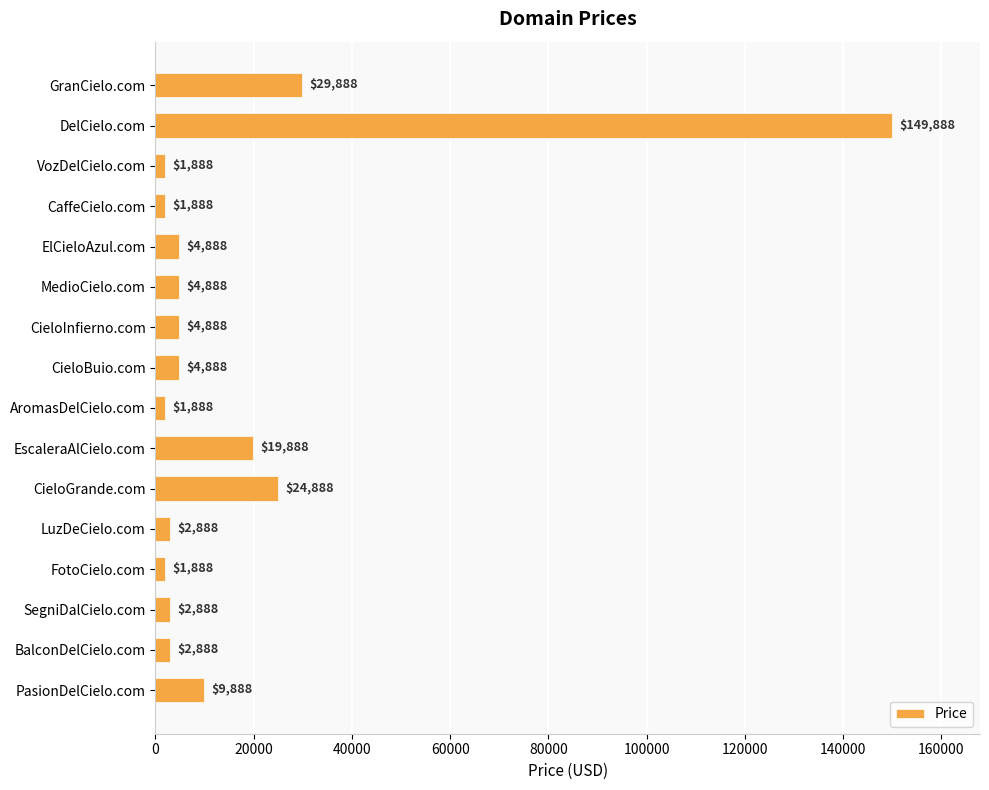

Does the chart contain any negative values?

No